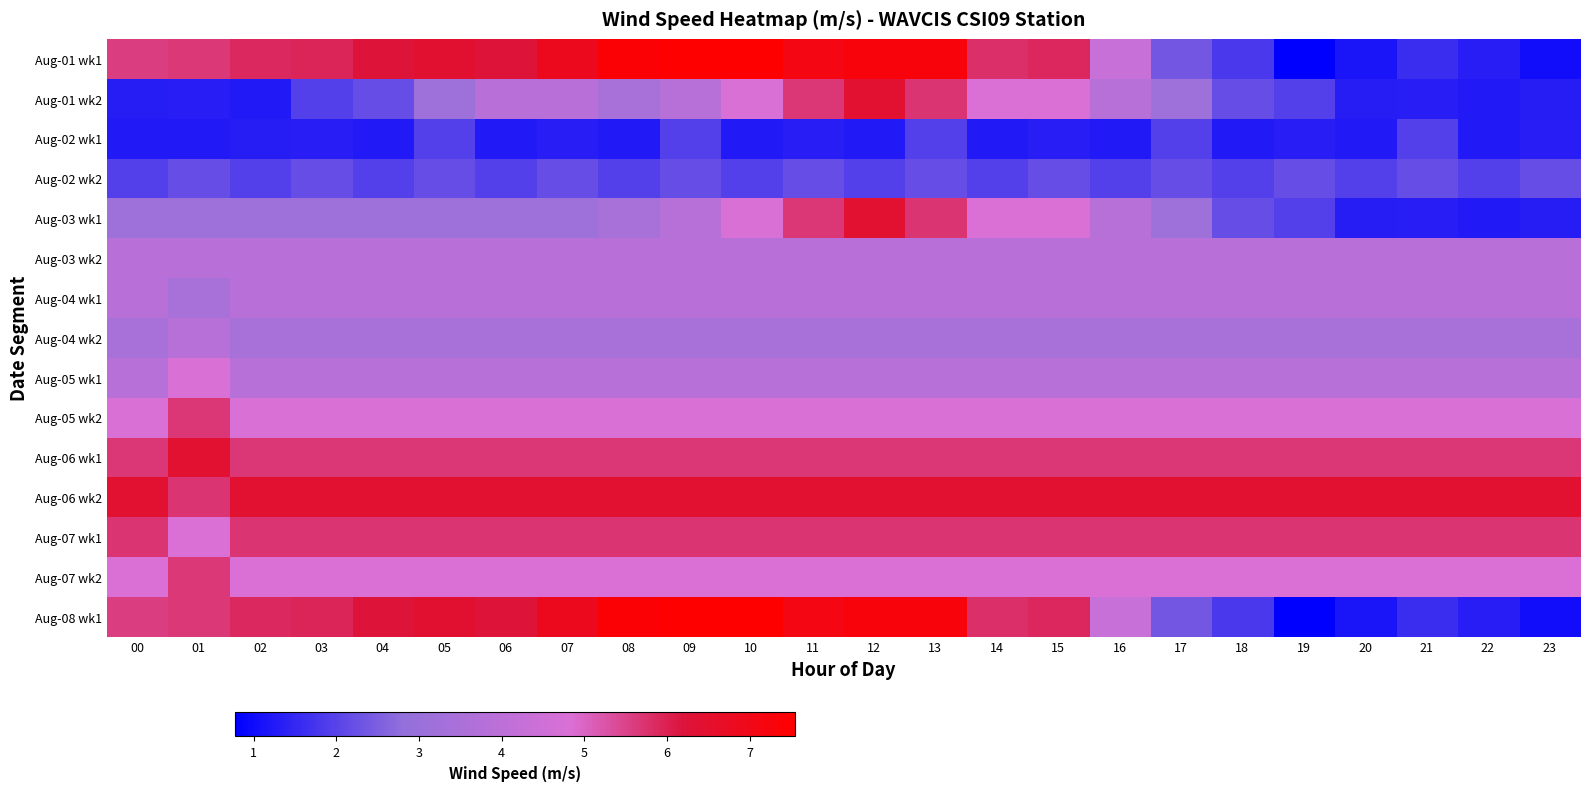

How many distinct data groups are displayed?

15